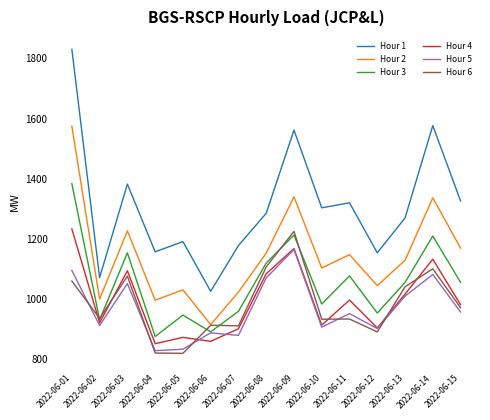

True or false: Hour 1 has more than 0 interior local peaks.

True